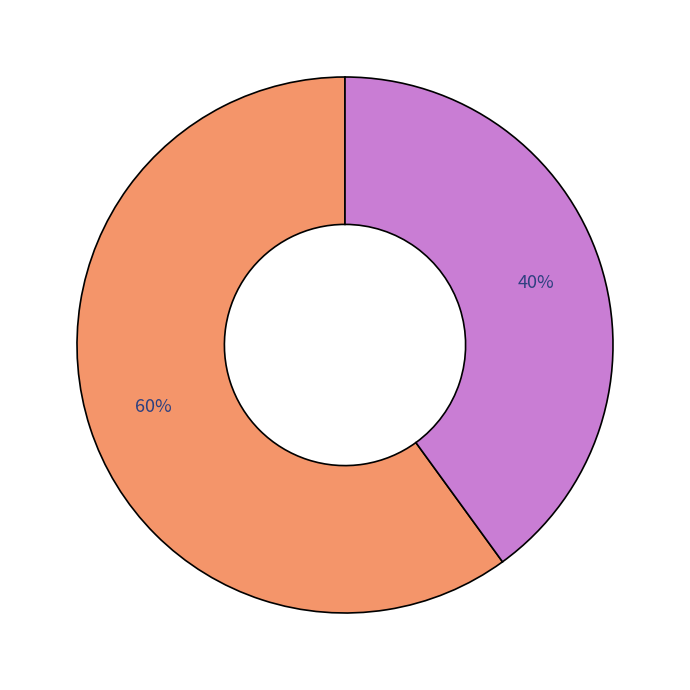

Does any single category account for the majority?

Yes